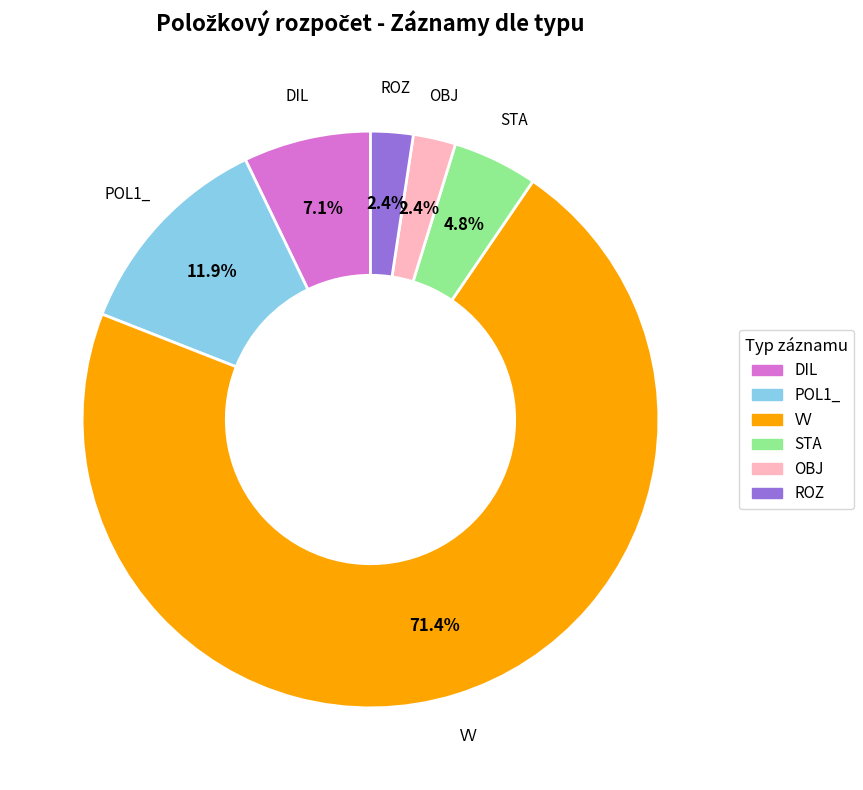

Which has a higher value, VV or OBJ?

VV